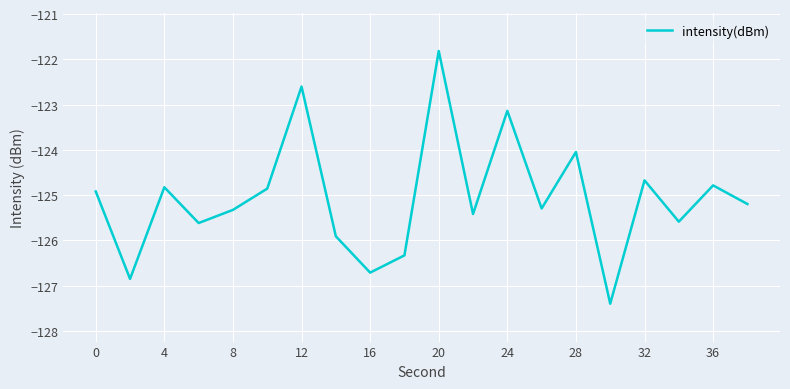

What is the difference between the maximum and minimum values?

5.6